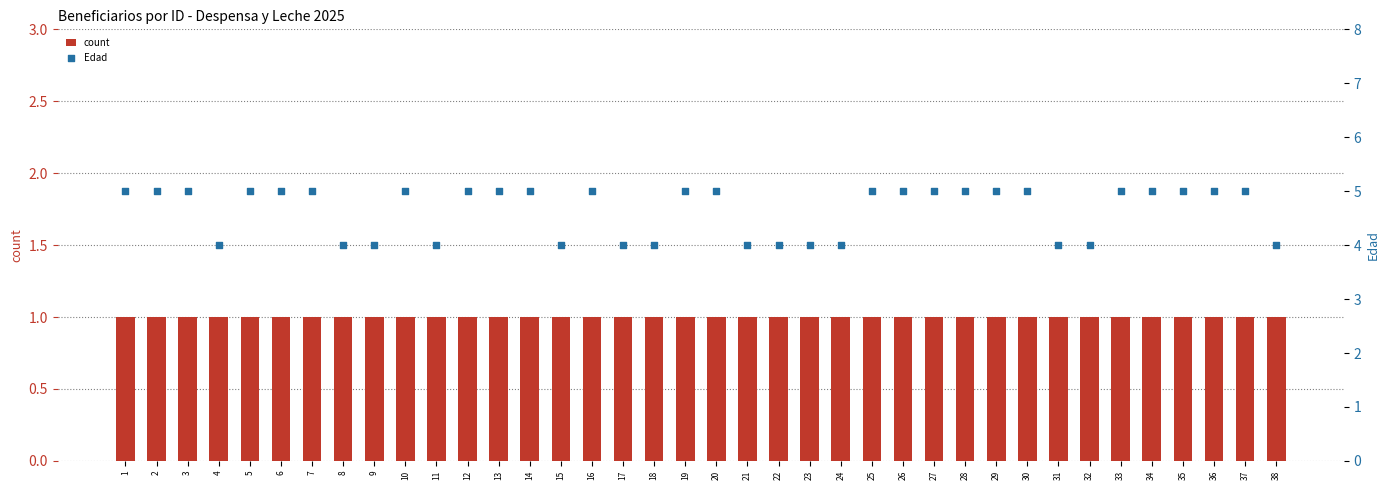

Which series reaches the maximum Y coordinate?

Edad